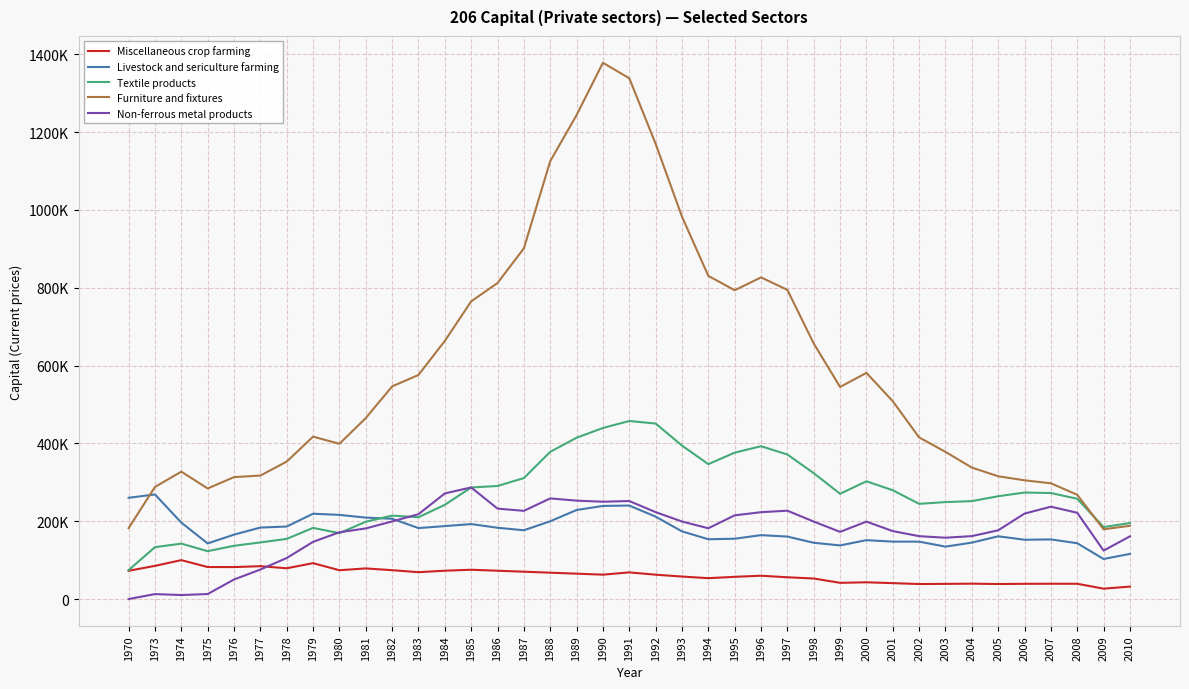

What is the difference between the Textile products values at 1999 and 1988?

107757.7